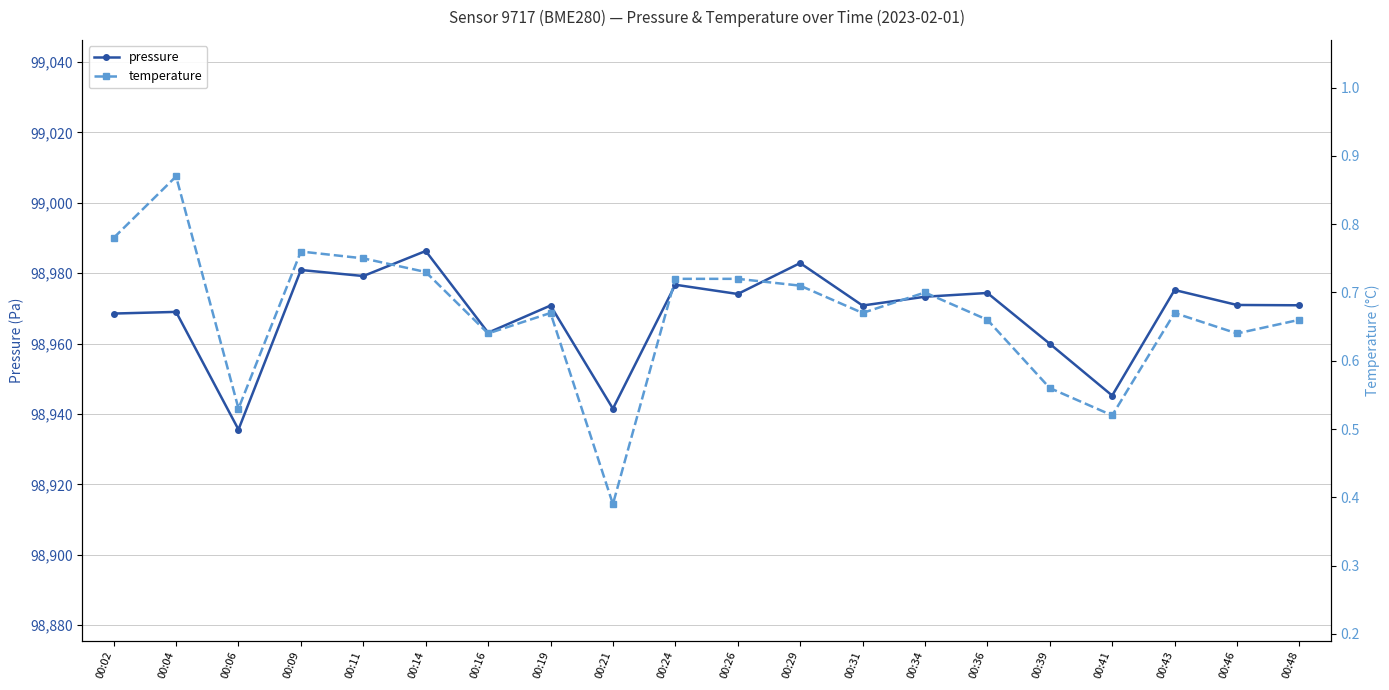

Rank the series by their average value, from highest to lowest.

pressure, temperature